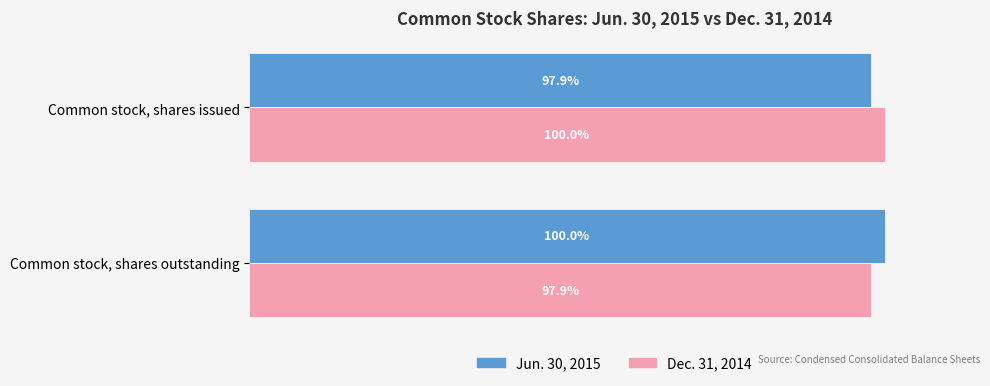

What are all the series names shown in the legend?

Jun. 30, 2015, Dec. 31, 2014